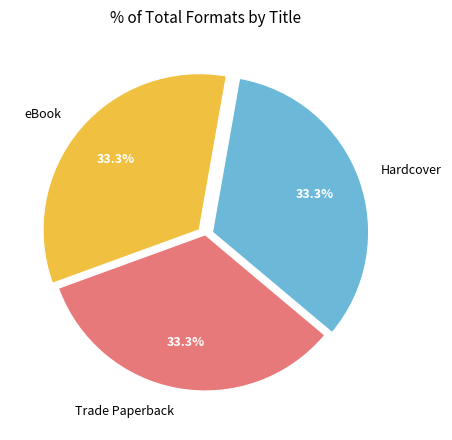

Approximately how many times larger is the value at Hardcover compared to eBook?

1.0